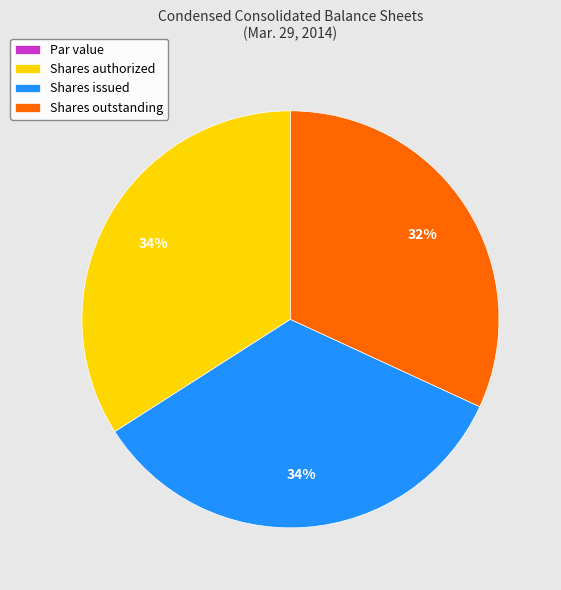

Do Shares issued and Shares authorized together represent more than half of the pie?

Yes